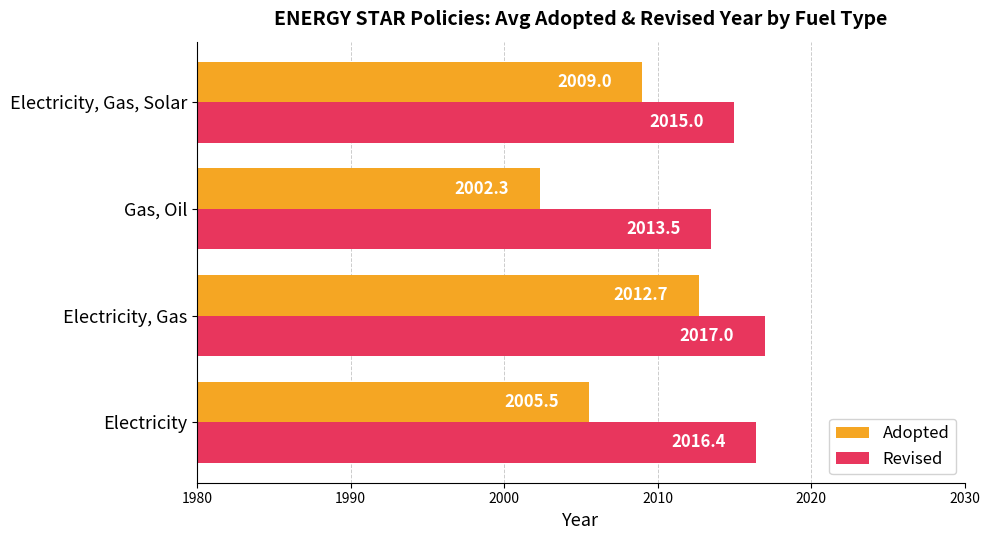

What is the highest value of the Revised series?

2017.0